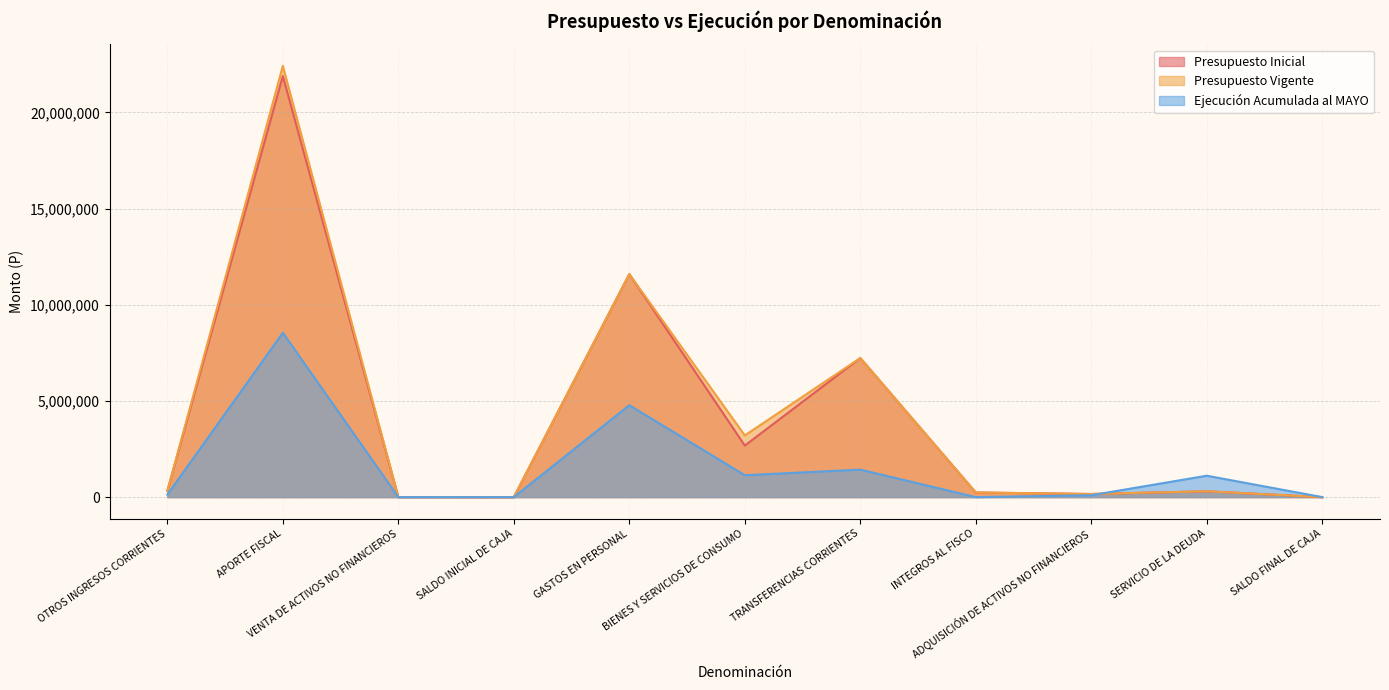

Which series has the largest total across all categories?

Presupuesto Vigente